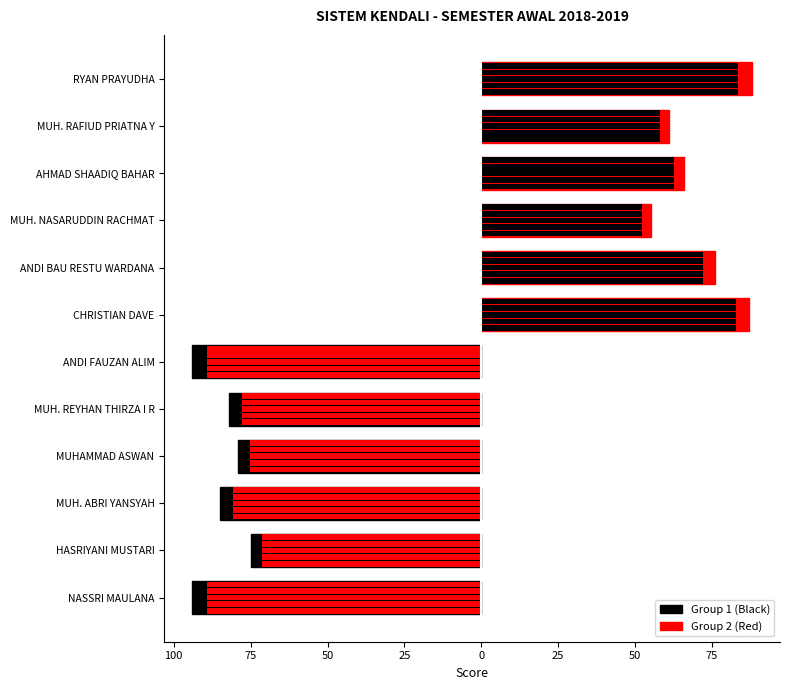

What are all the series names shown in the legend?

Group 1 (Black), Group 2 (Red)